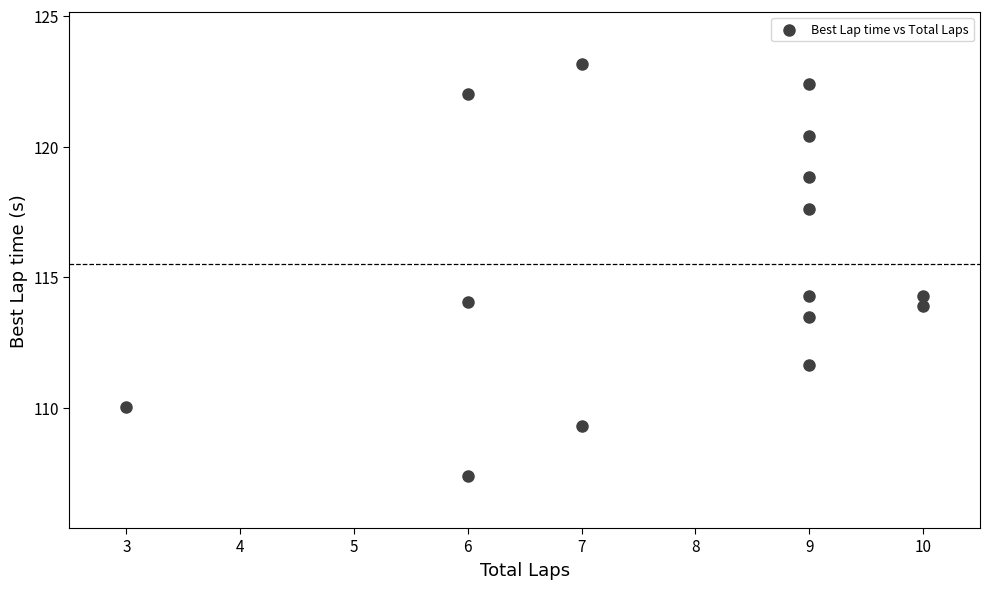

How many points are shown in the scatter plot?

15